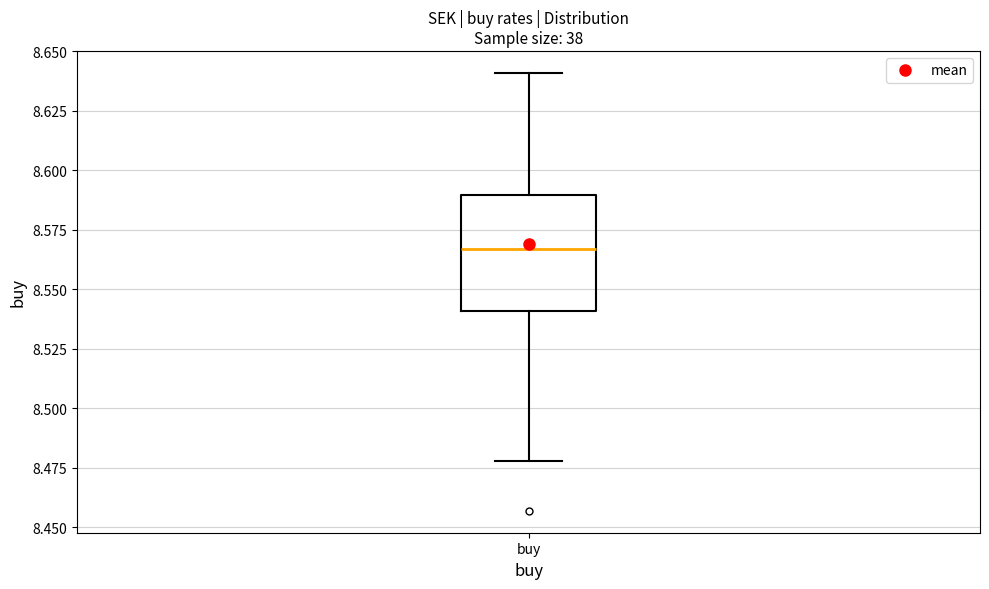

Transcribe this box plot: give where the median line is, the range the box spans, and where the two whiskers end, as read against the y-axis. The values are not printed on the chart, so give them approximately, as read against the axis.

median 8.565, box 8.540 to 8.590, whiskers 8.480 to 8.640